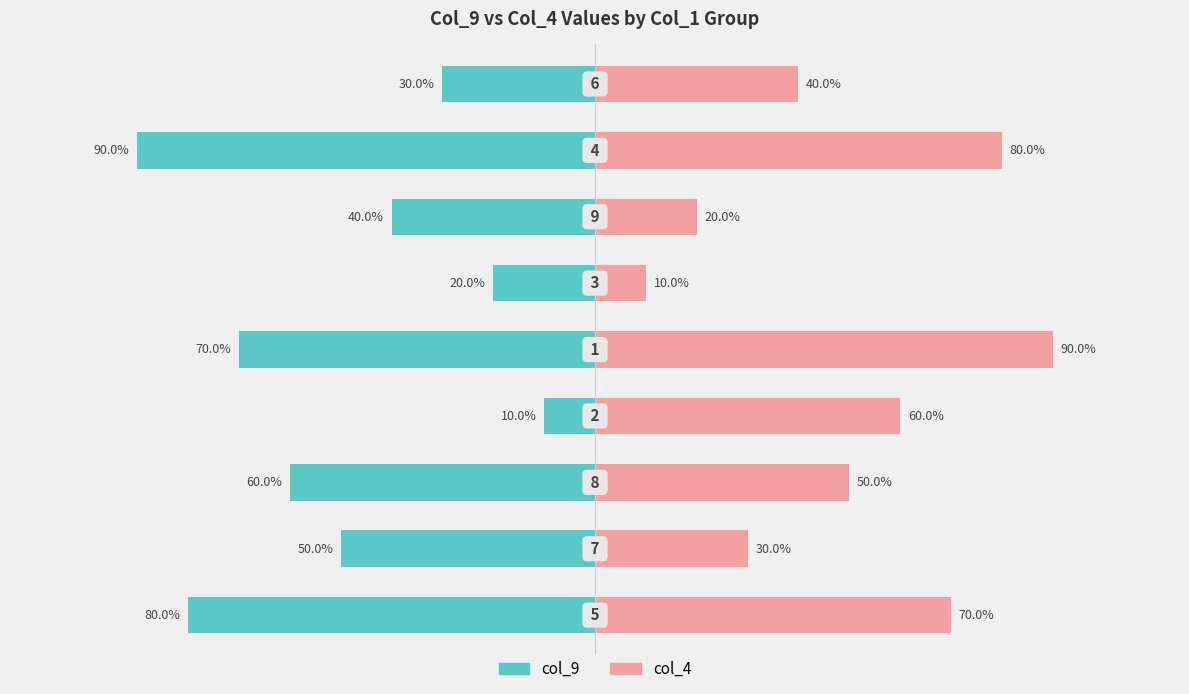

List the series in order of their overall mean, lowest first.

col_9, col_4